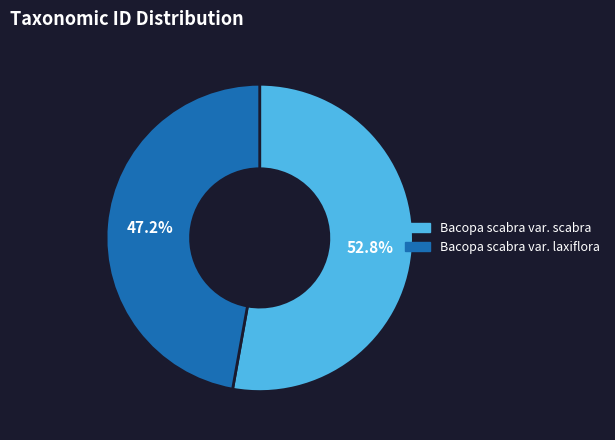

Is the sum of Bacopa scabra var. laxiflora and Bacopa scabra var. scabra greater than half?

Yes